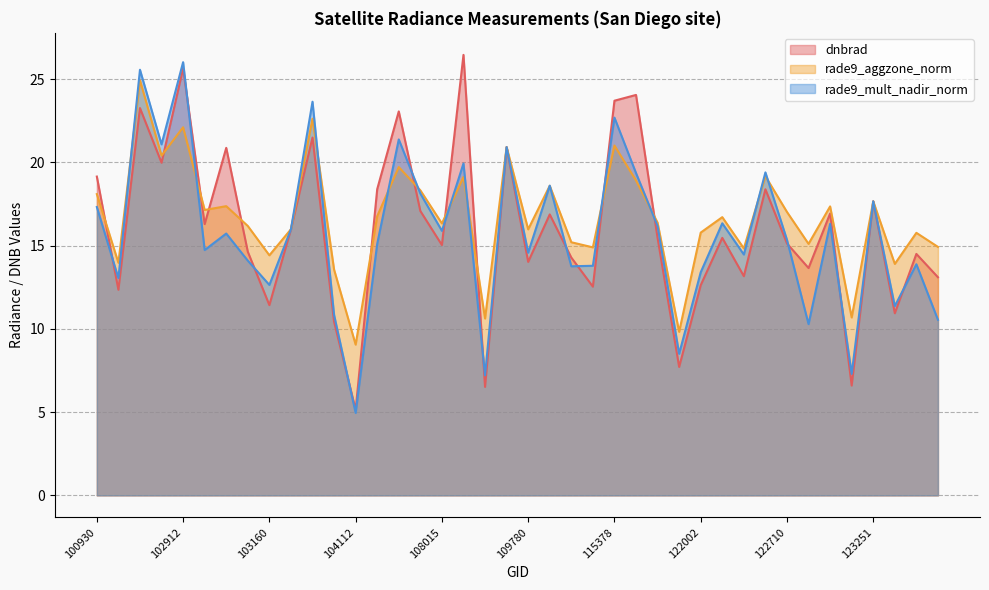

The value of rade9_mult_nadir_norm at 122710 is 15.3. True or false?

True